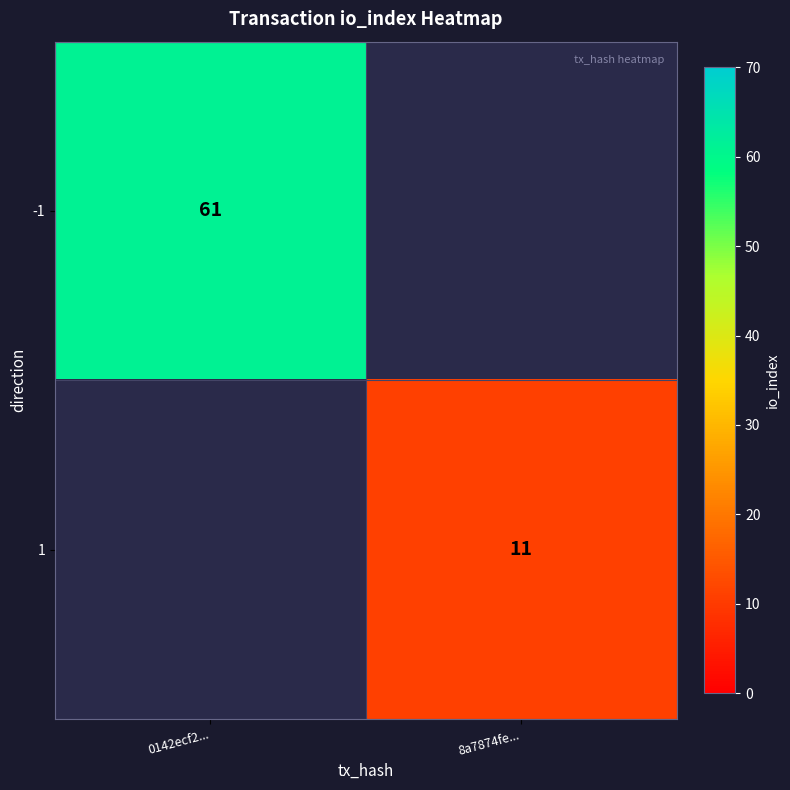

The value of 1 at 8a7874fe... is 11. True or false?

True